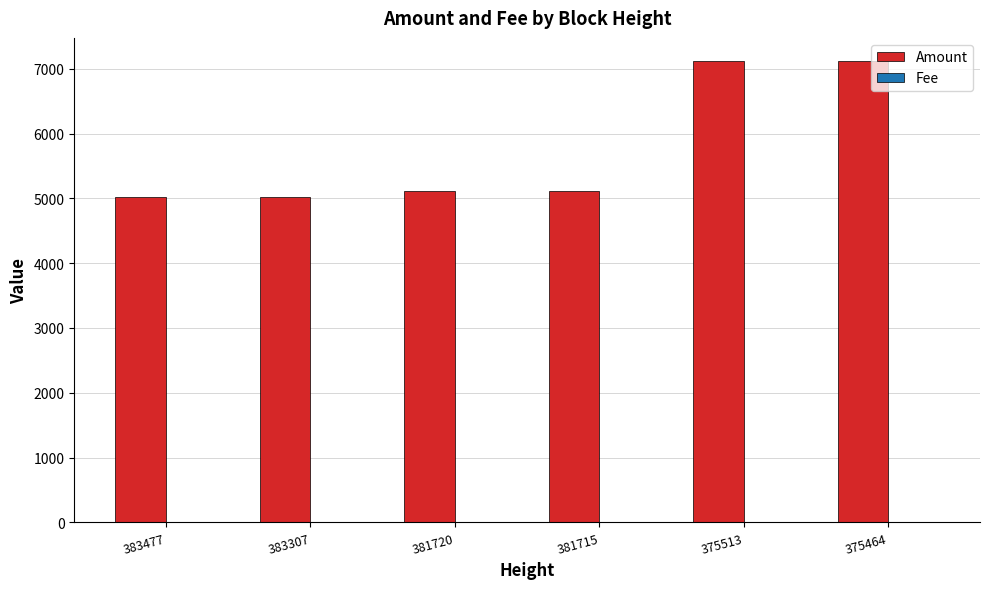

What is the maximum value for Amount?

7120